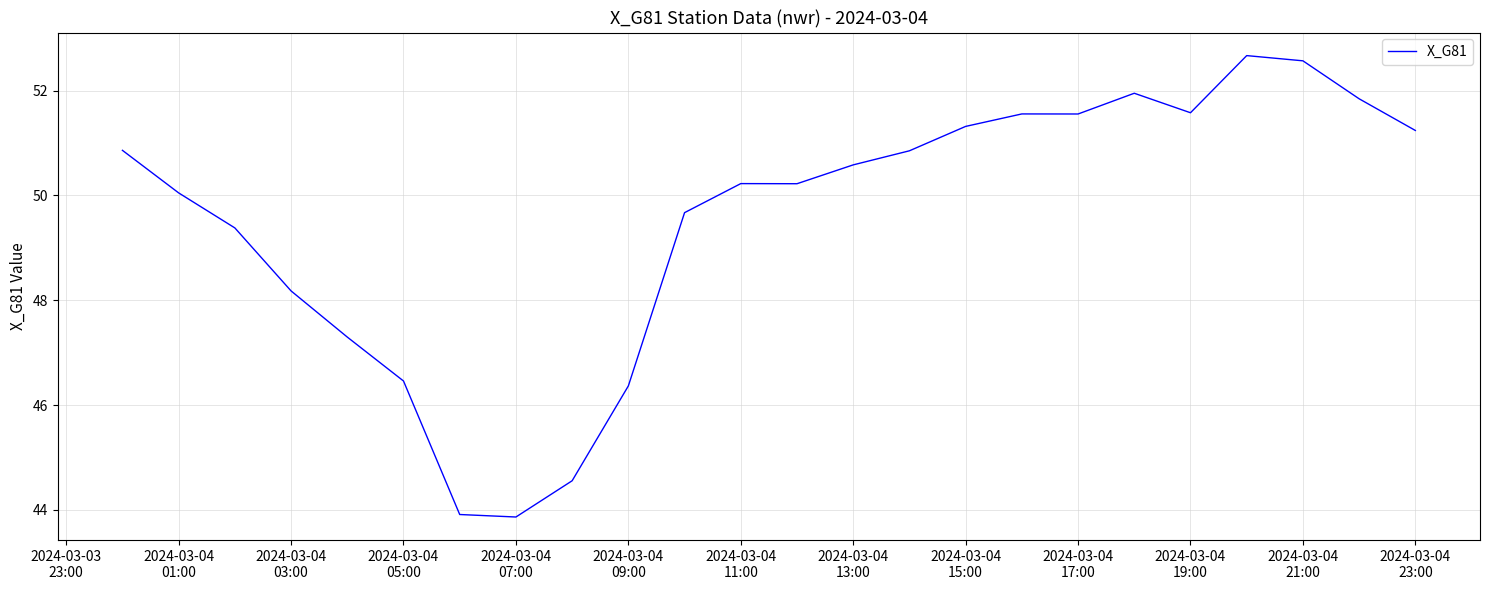

How many values are below 50?

9